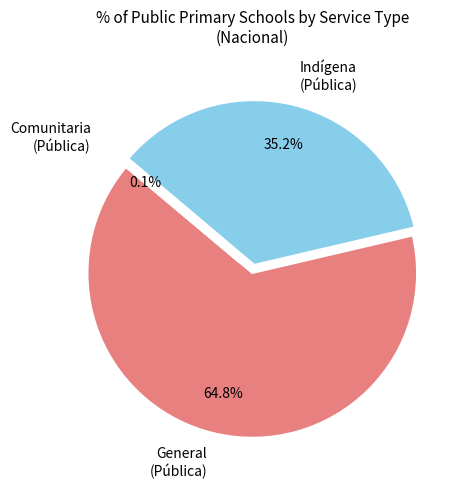

What is the majority slice?

General (Pública)